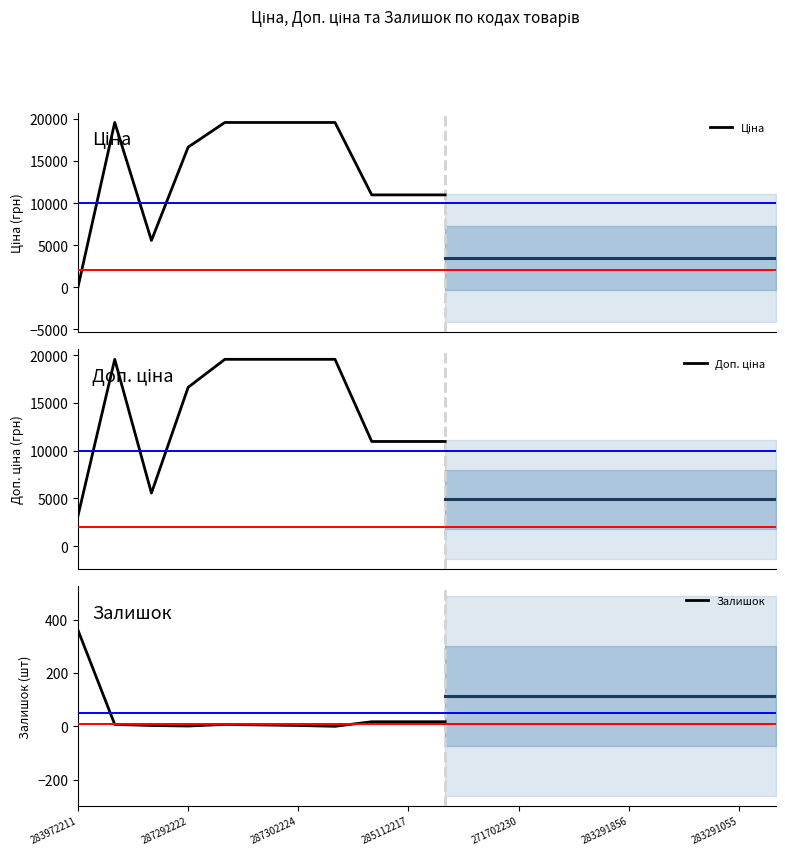

What is the highest value of the Залишок series?

360